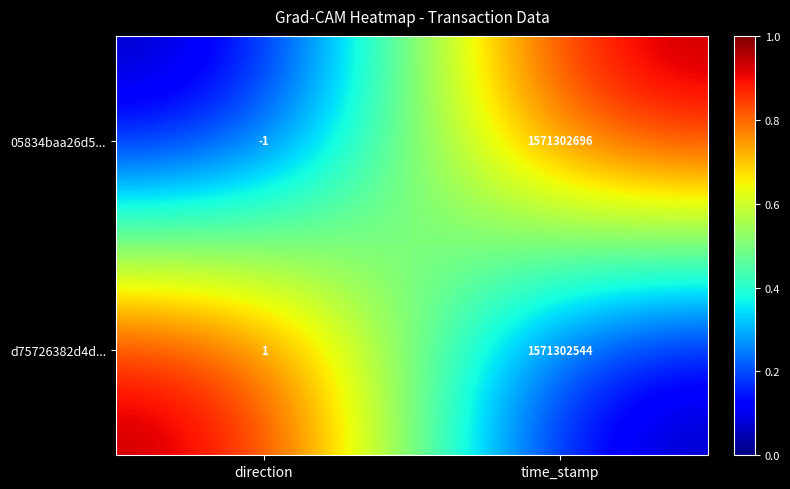

Which label corresponds to the largest value in the chart?

time_stamp